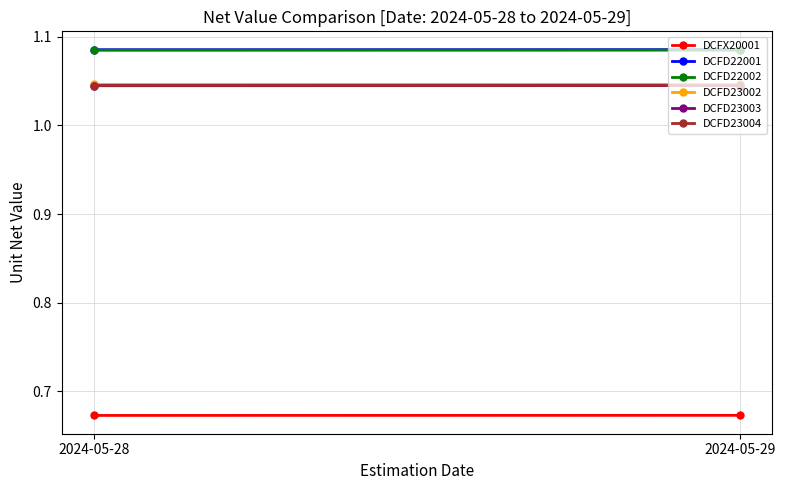

Is the value of DCFD23002 at 2024-05-29 greater than the value of DCFD22001 at 2024-05-29?

No